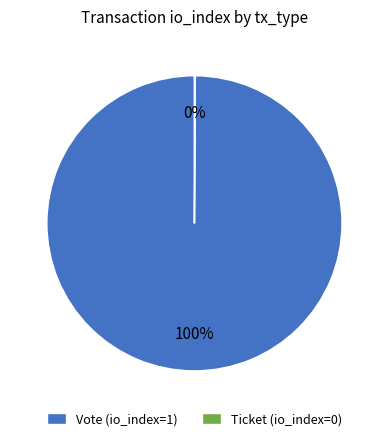

Which slice is the largest?

Vote